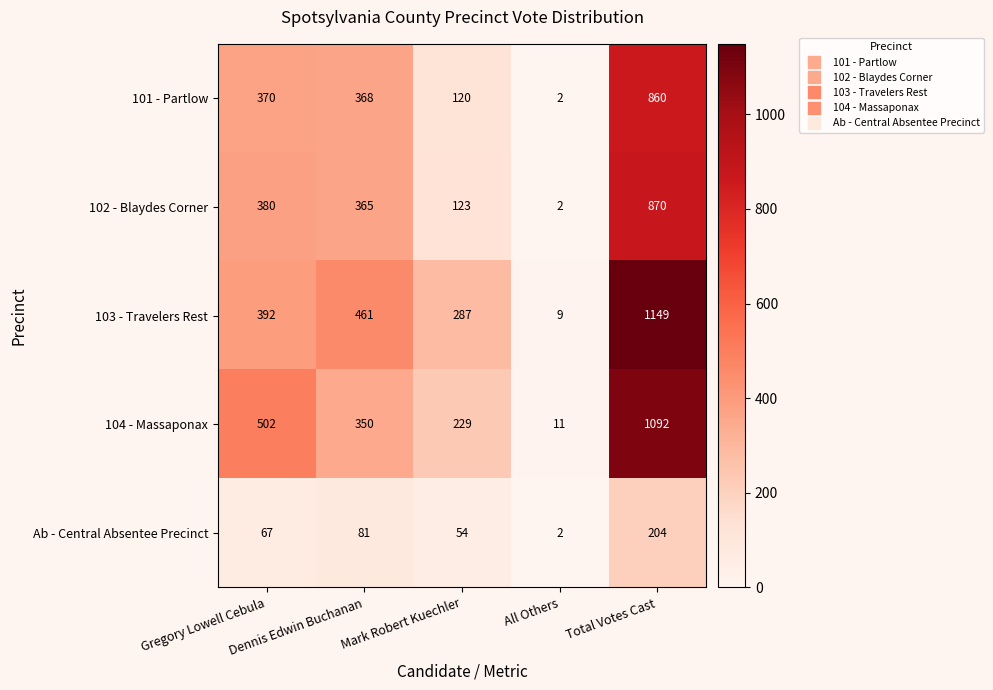

How many distinct data groups are displayed?

5